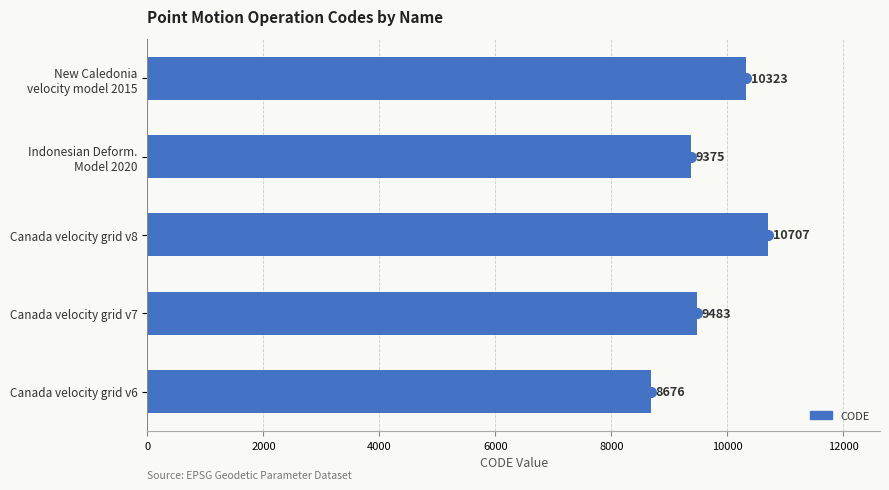

Reading bottom to top, extract all data points from this chart.

8676	9483	10707	9375	10323